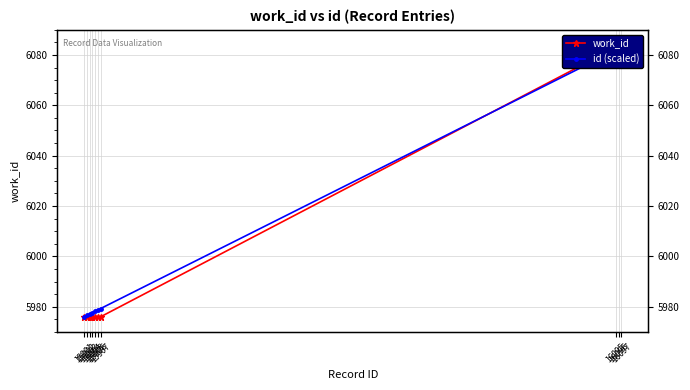

How many lines are shown in the chart?

2